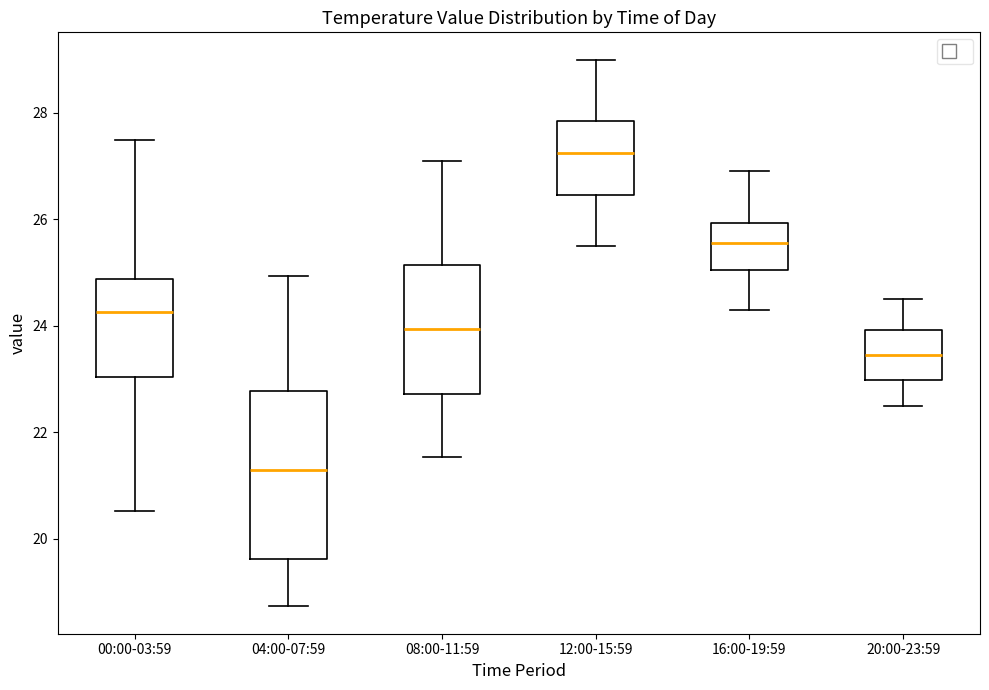

Which box's median line is the lowest?

04:00-07:59